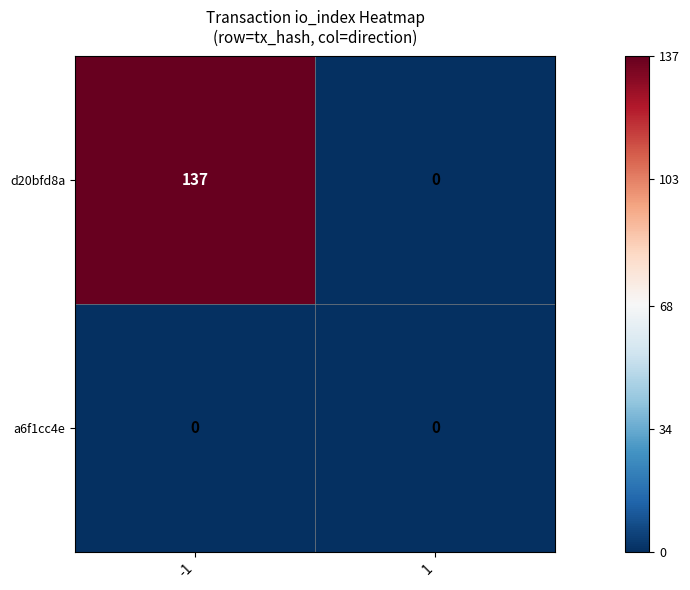

What is the spread (max minus min) of values at -1?

137